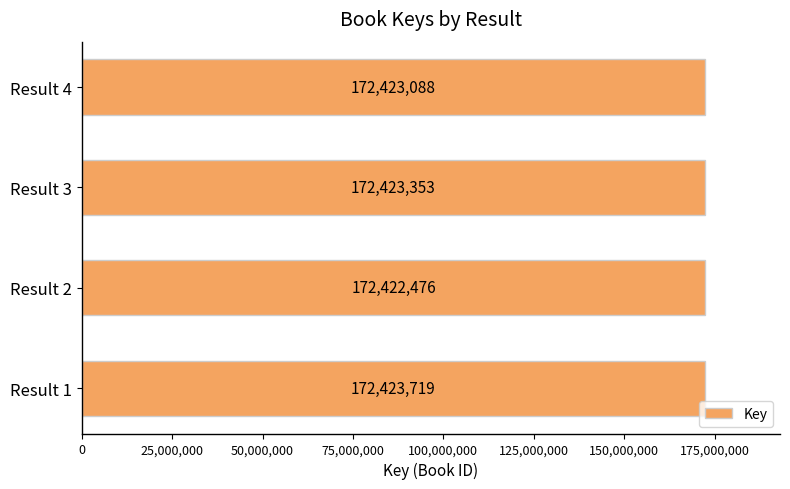

Rank the categories by value from highest to lowest.

Result 1, Result 3, Result 4, Result 2